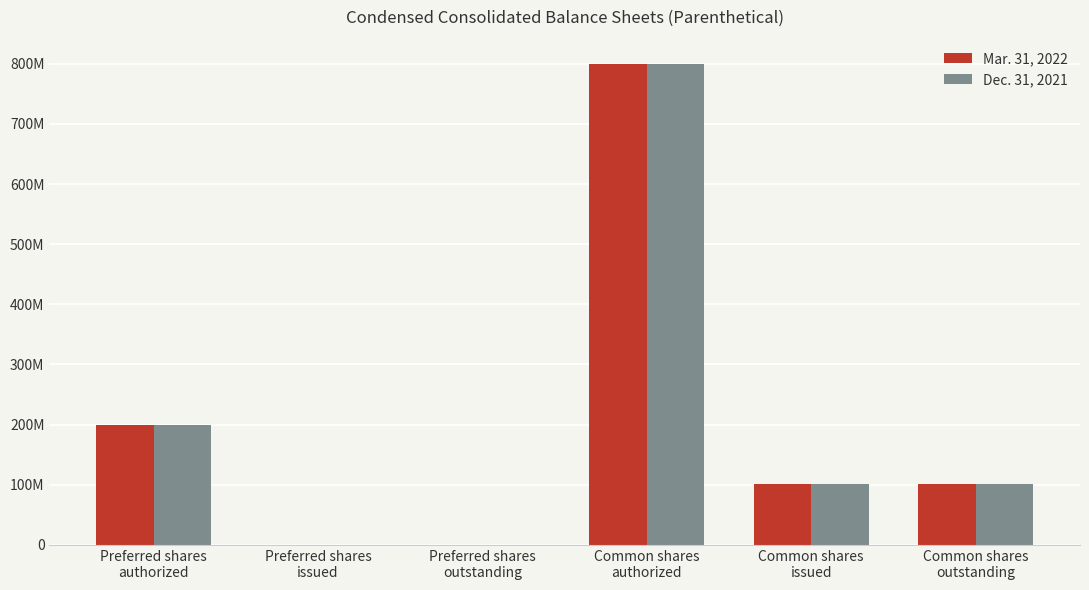

List the series in order of their peak value, highest first.

Mar. 31, 2022, Dec. 31, 2021